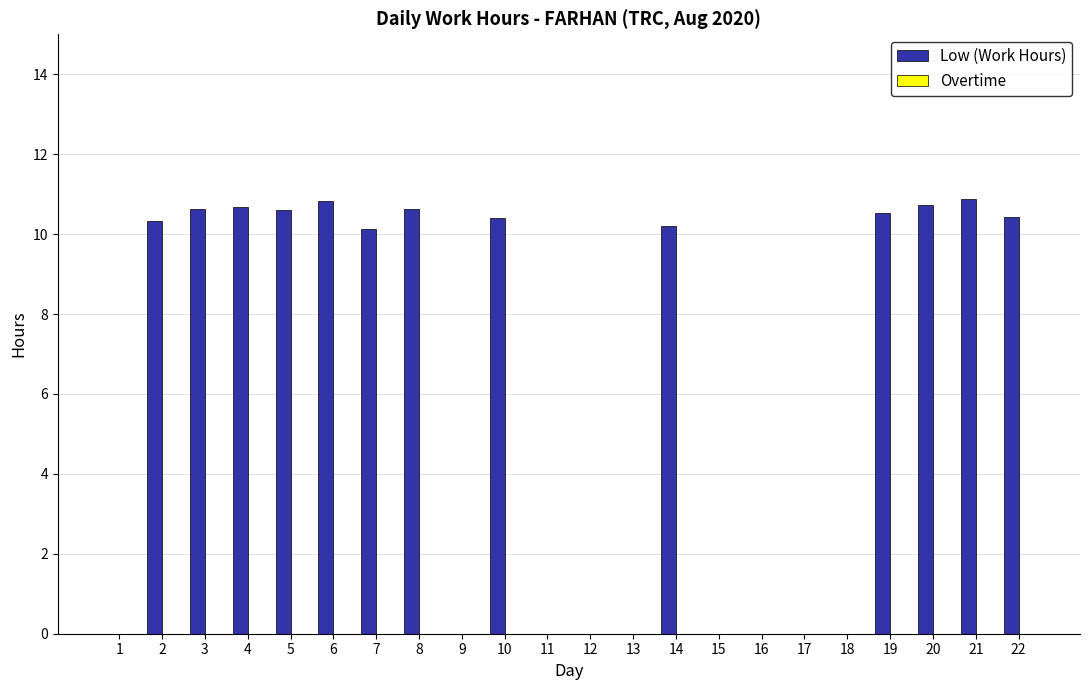

What is the sum of all values?

137.0